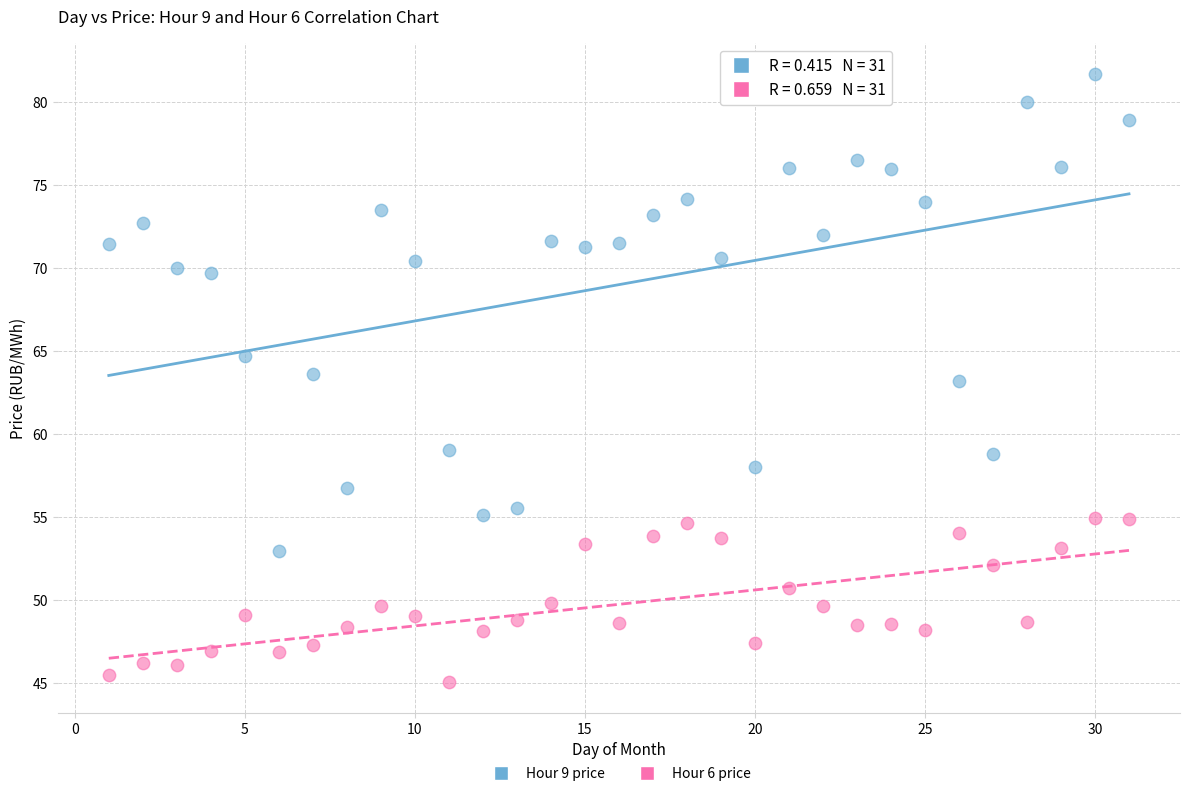

What are all the series names shown in the legend?

Hour 9 price, Hour 6 price